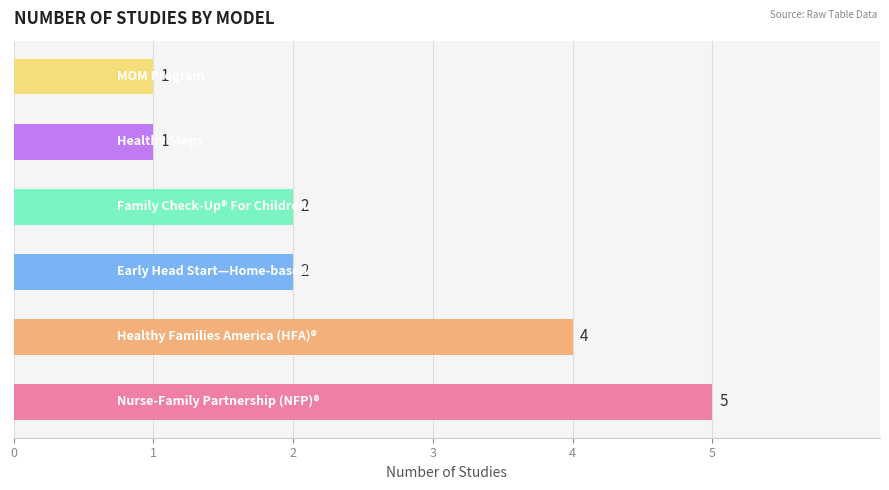

Count the values in the range 1 to 4.

5